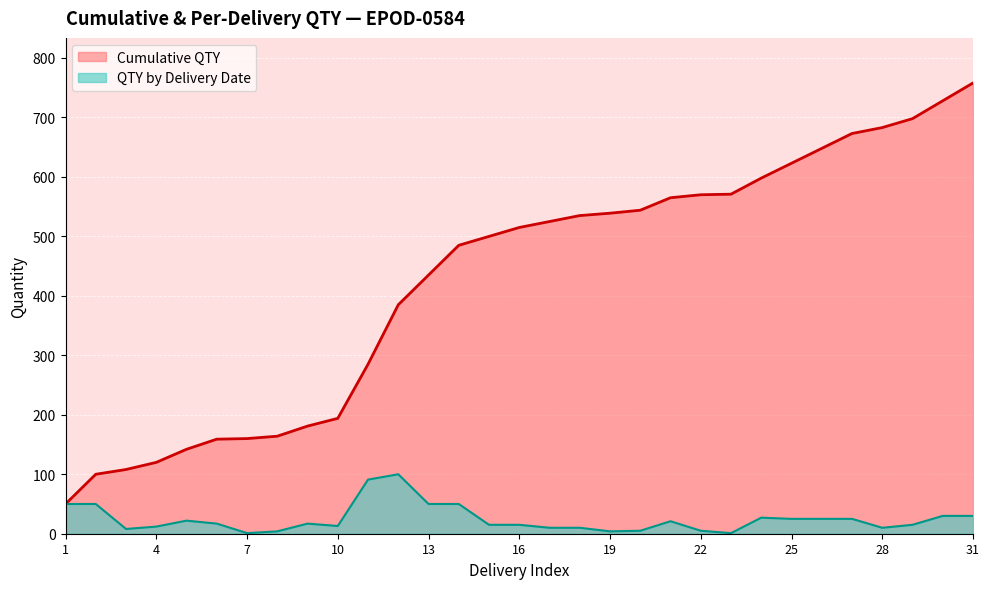

Which series has the largest range (max minus min)?

Cumulative QTY